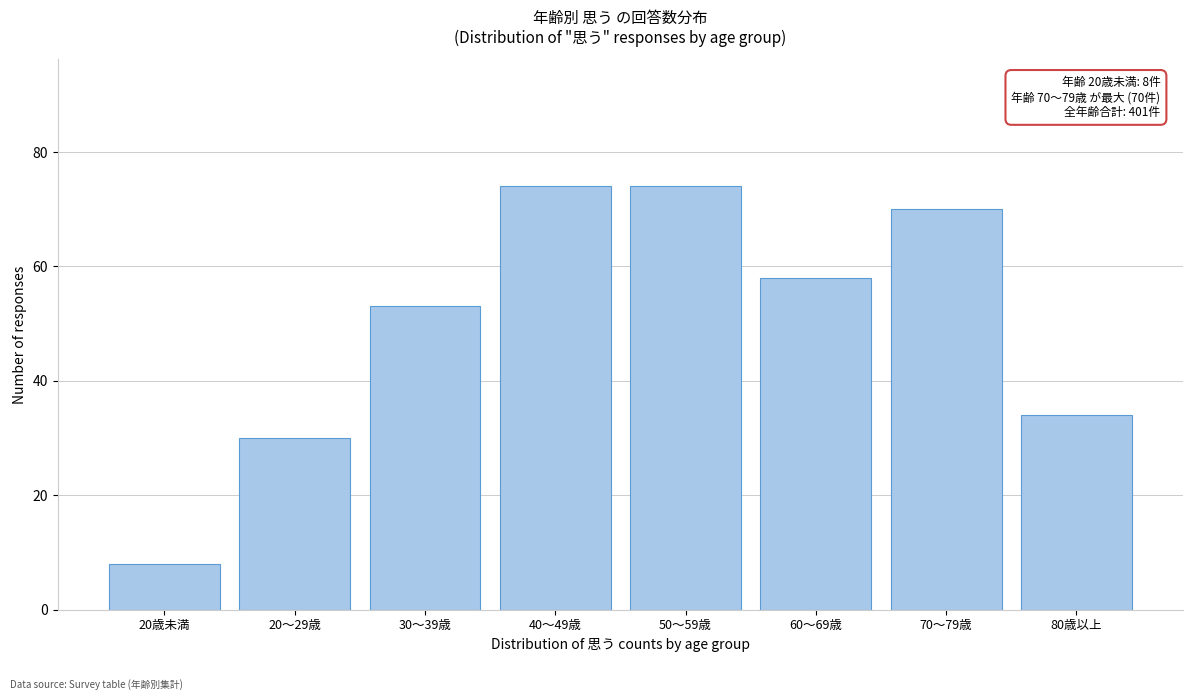

Reading left to right, transcribe all the data shown in this chart.

8	30	53	74	74	58	70	34